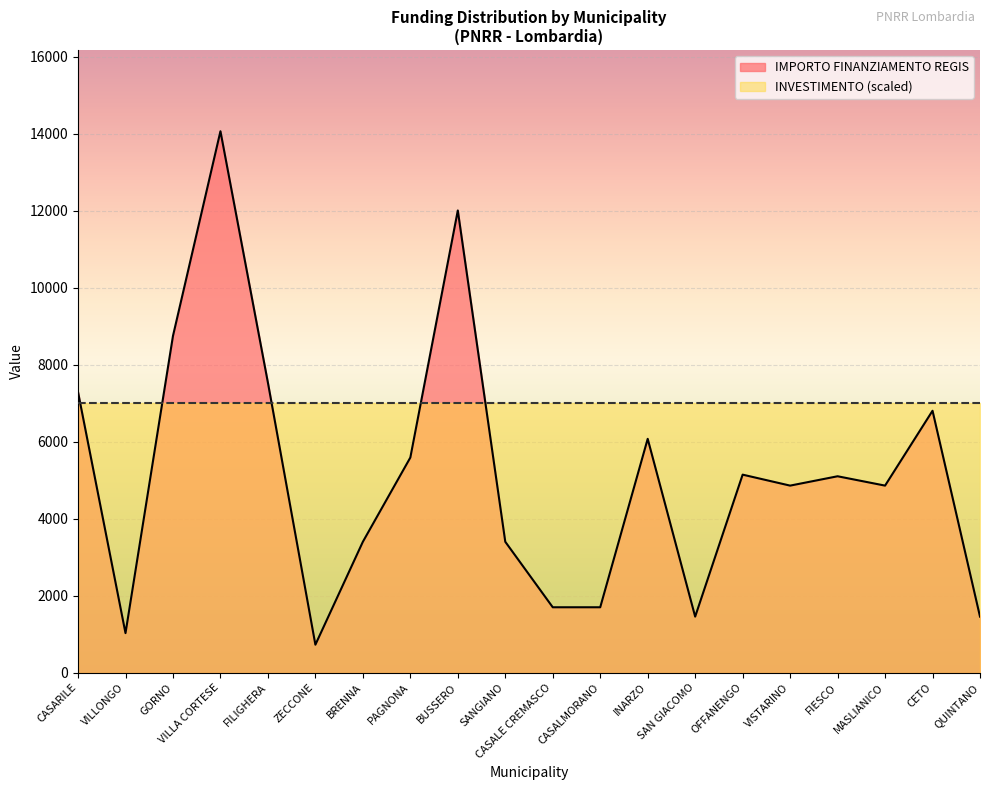

What is the greatest value displayed?

14063